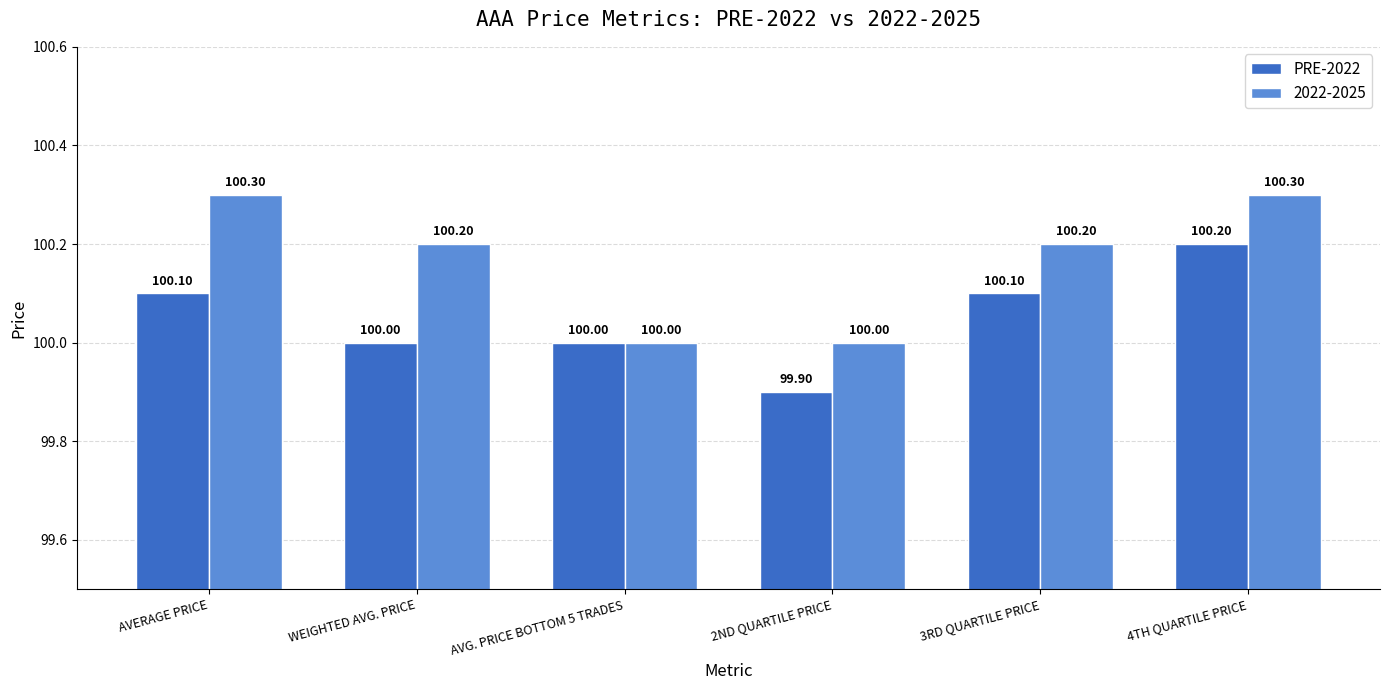

What is the difference between the maximum and minimum values in the PRE-2022 series?

0.3